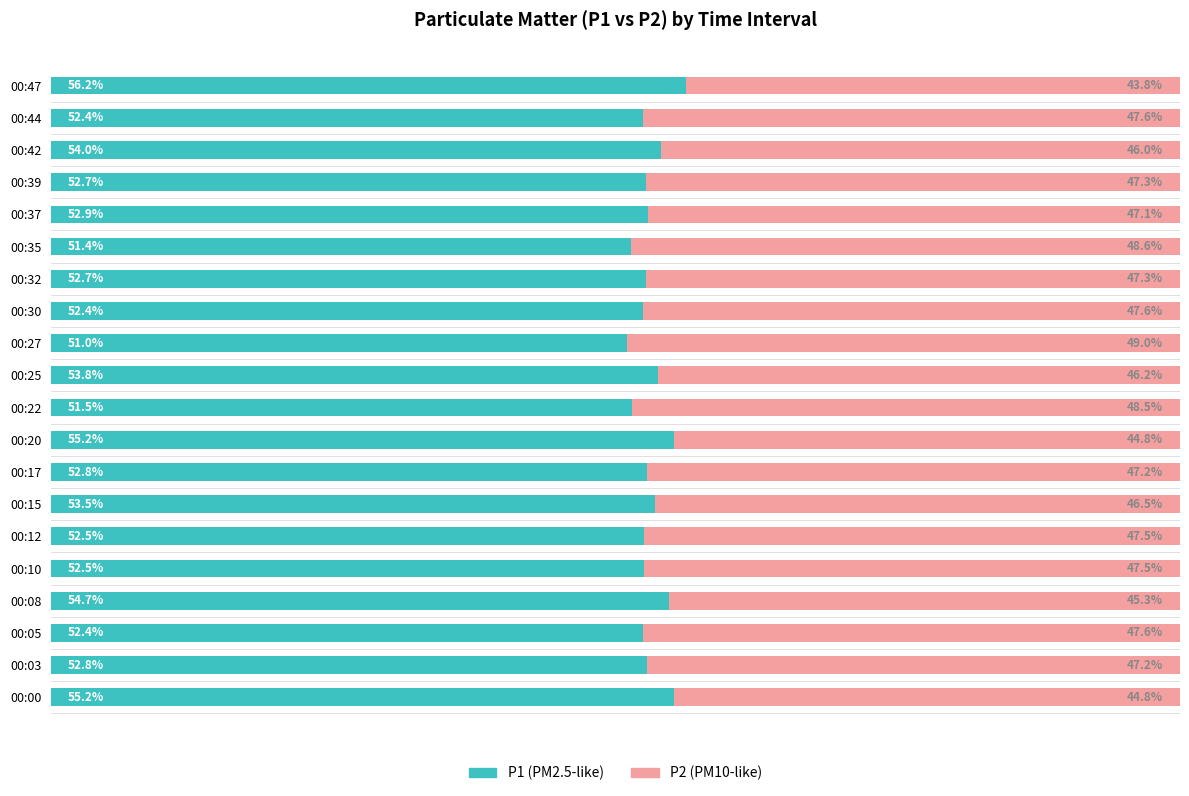

What is the value of the P2 bar at the 9th from the left?

44.8